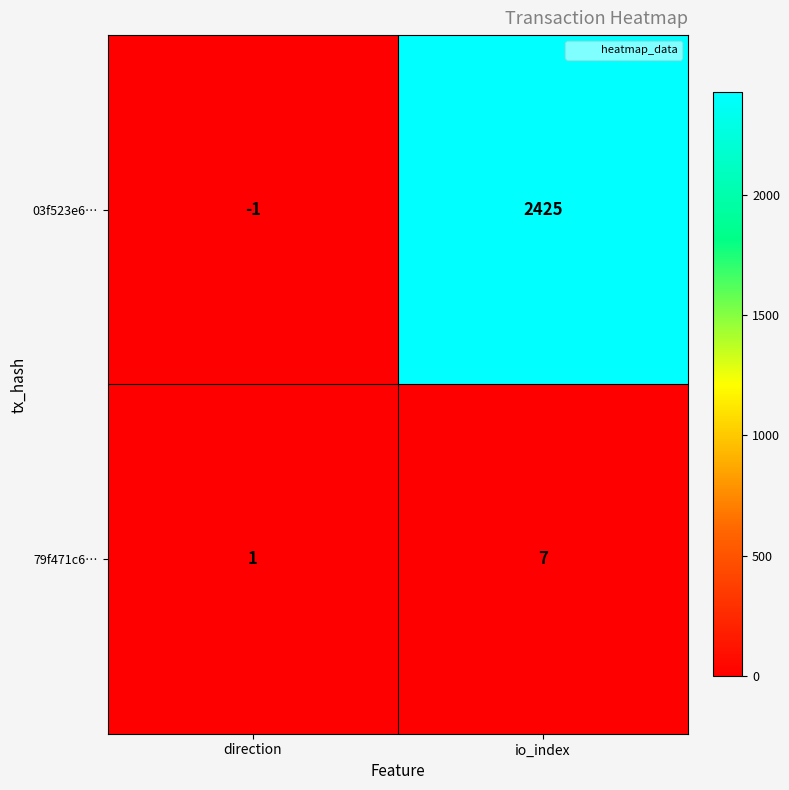

At which category is the sum across all series the highest?

io_index